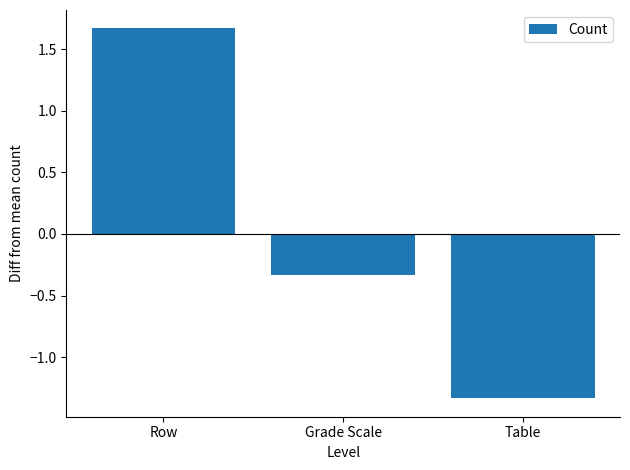

List the labels in order of value, smallest first.

Table, Grade Scale, Row